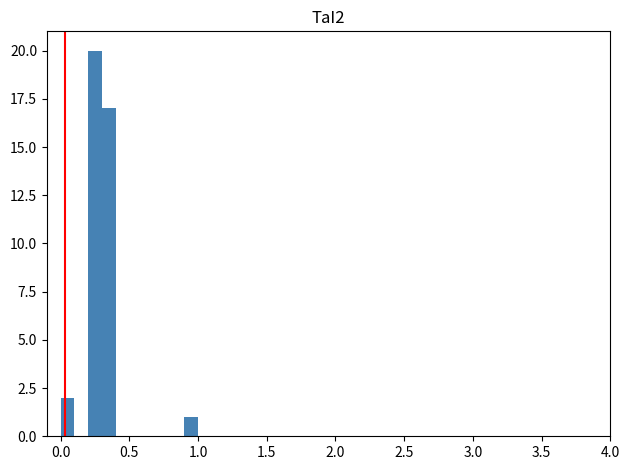

Read against the x-axis, roughly where is the centre of the tallest bar?

0.25